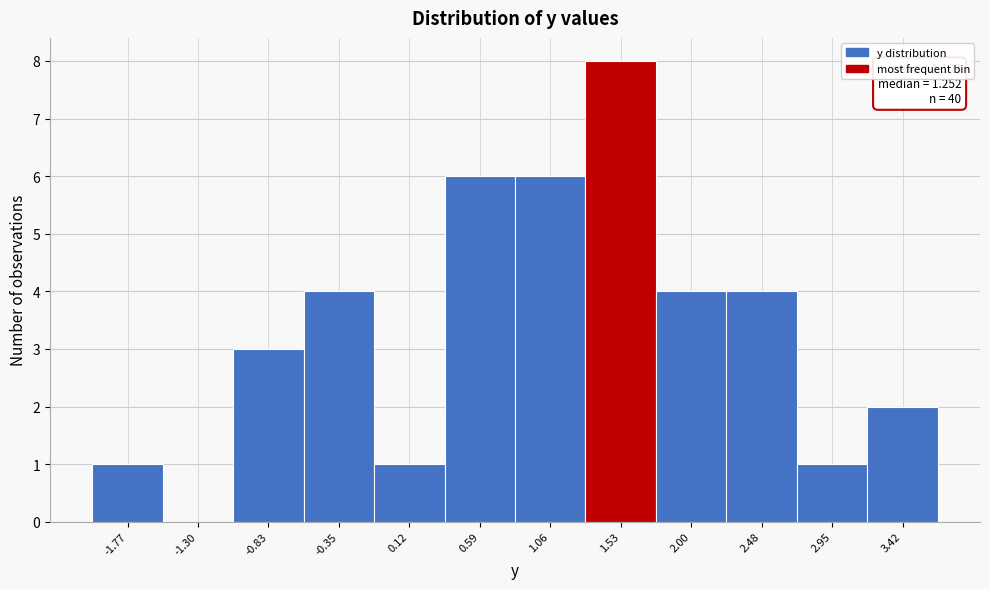

Over which range of the x-axis is the bar tallest?

1.30 to 1.75